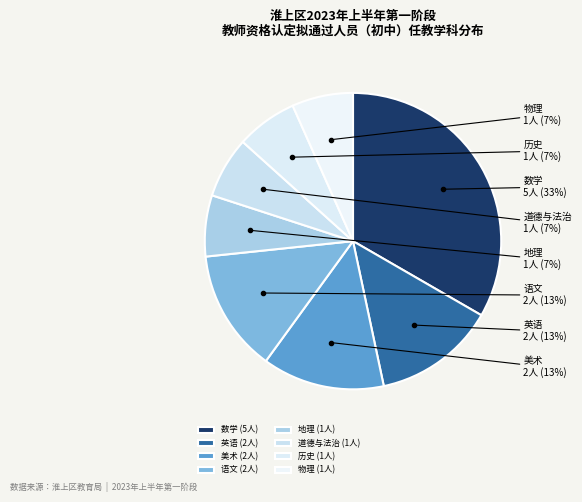

Count the number of slices in the pie.

8